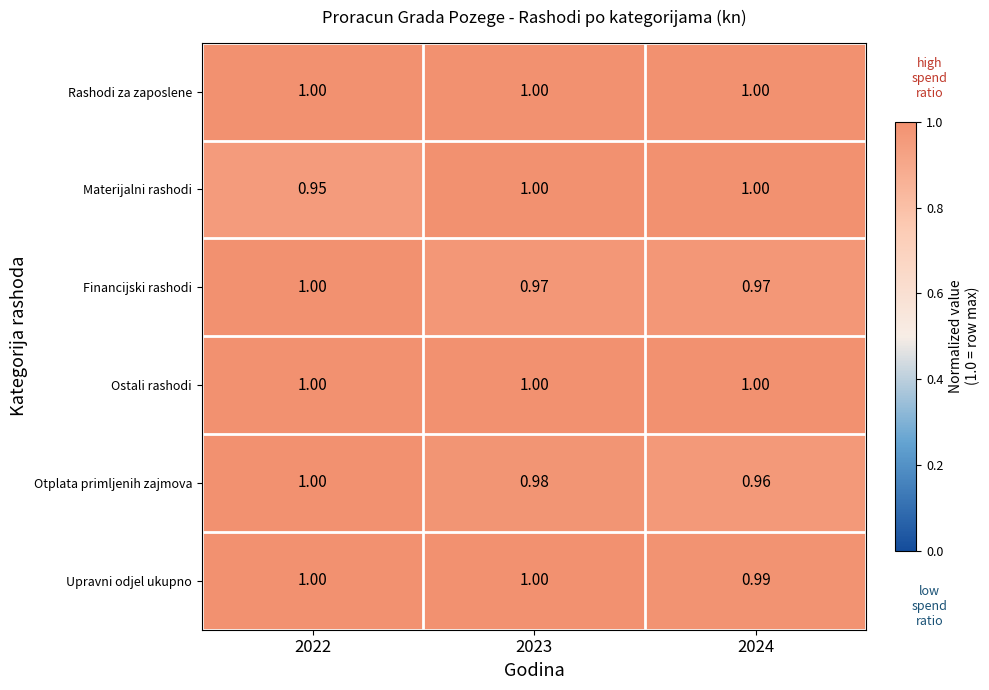

Between 2022 and 2023, which series saw the biggest shift?

Materijalni rashodi